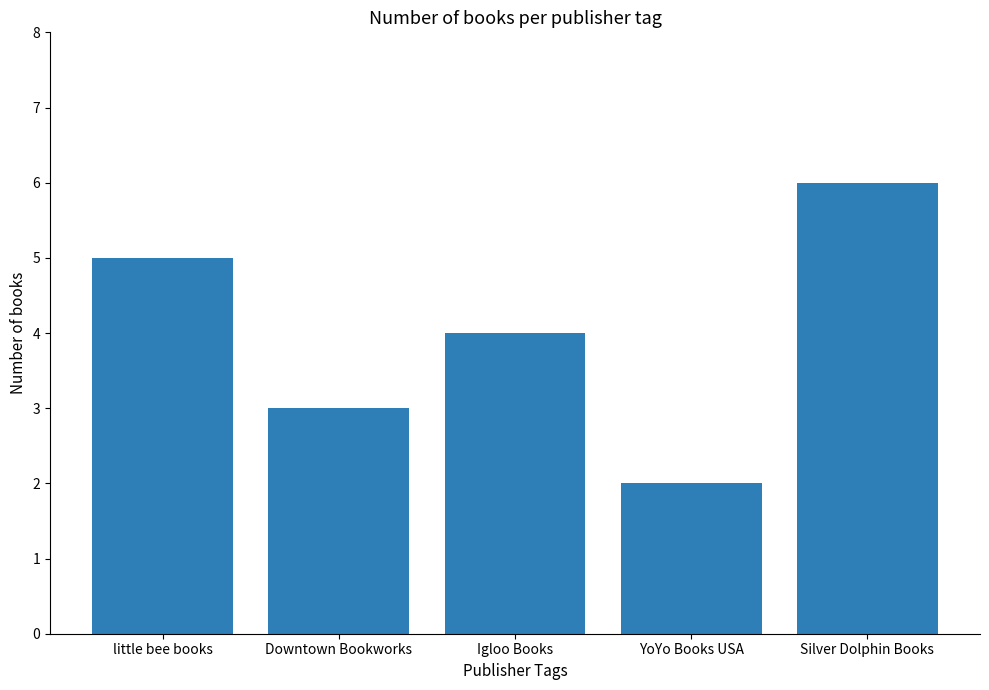

The value at YoYo Books USA is 3. True or false?

False